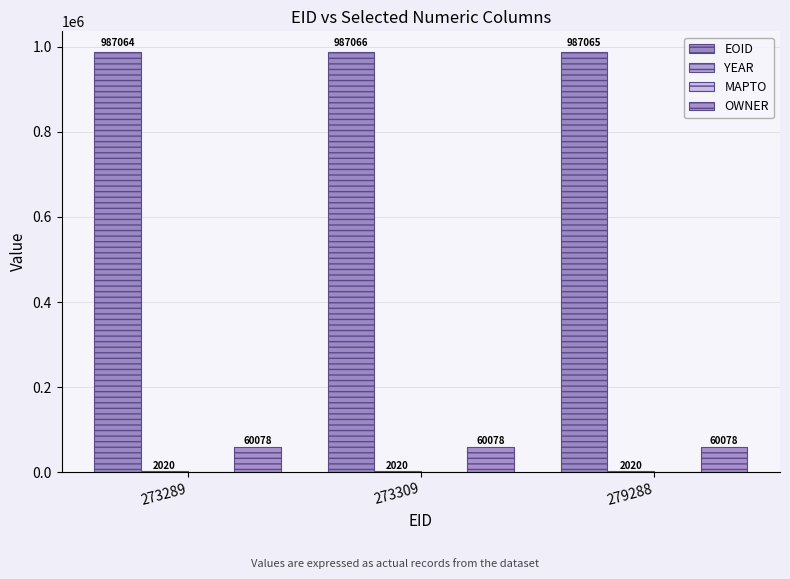

Which series changed the most between 273289 and 273309?

EOID